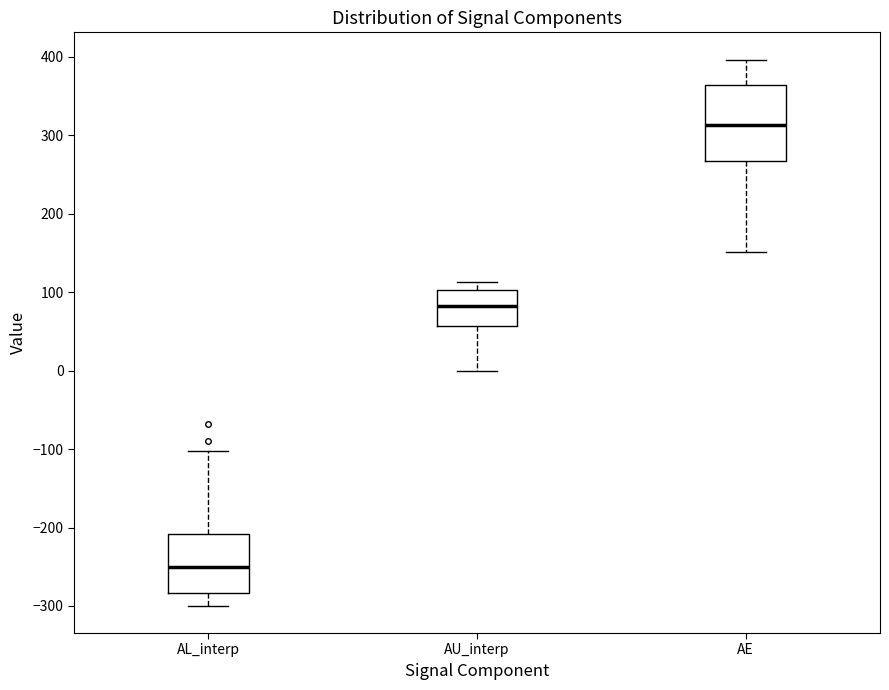

Where is the lower edge of the box for AL_interp on the y-axis? The values are not printed on the chart, so give them approximately, as read against the axis.

-280